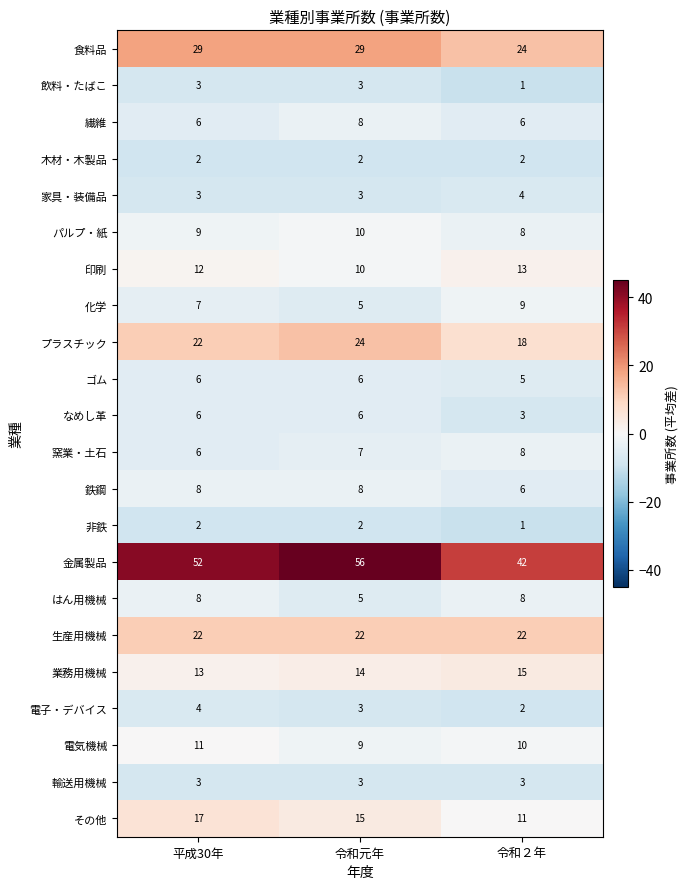

At which category is the sum across all series the highest?

平成30年